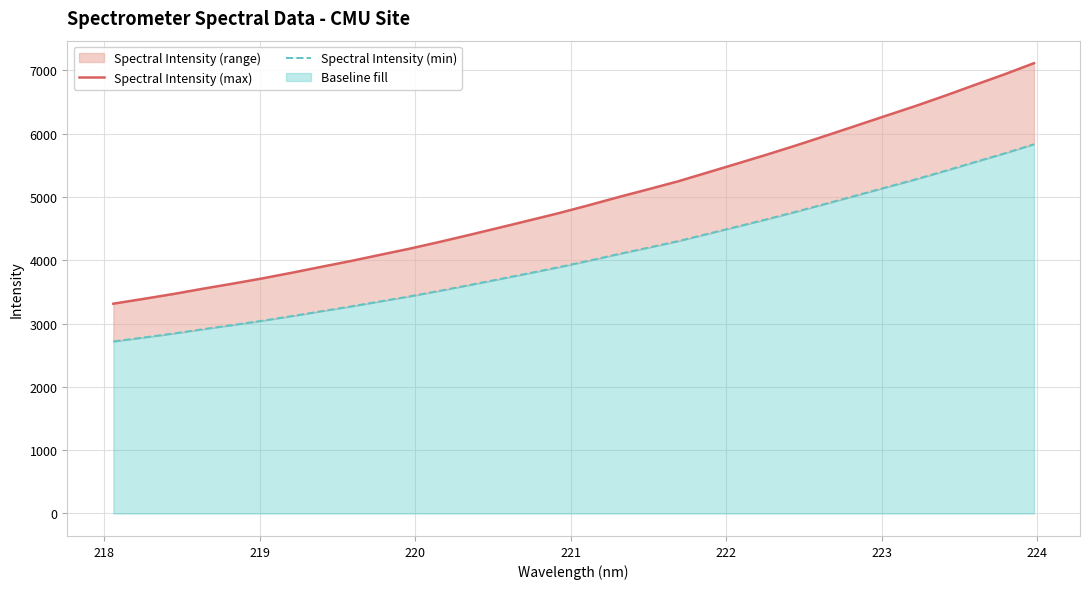

Which series has the largest range (max minus min)?

Spectral Intensity (max)